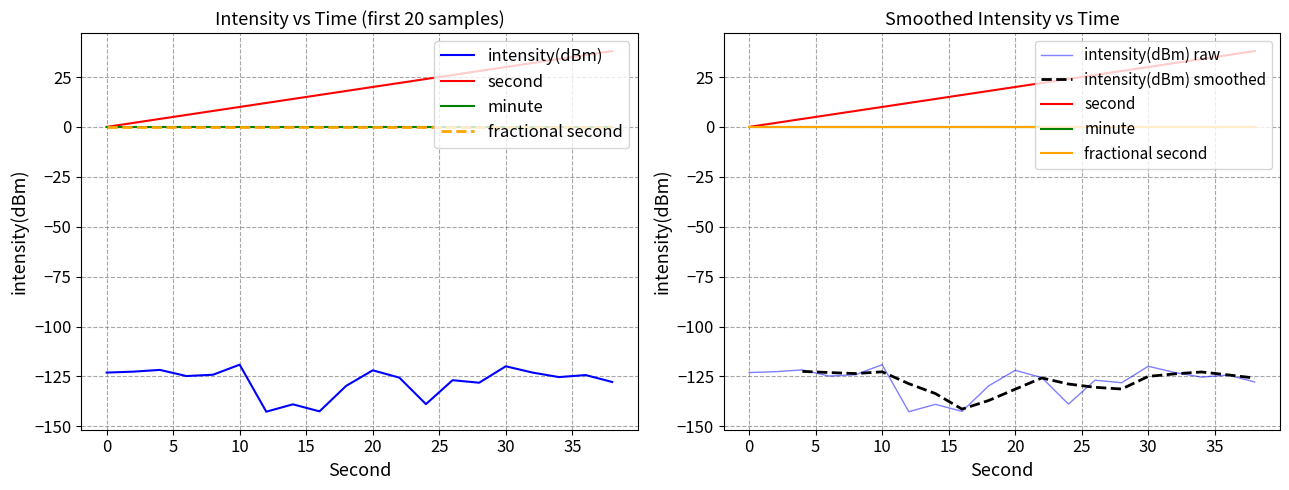

Reading right to left, extract all data points from this chart.

intensity(dBm): -127.8	-124.3	-125.3	-123.1	-119.9	-128.2	-126.9	-138.9	-125.6	-122.0	-129.8	-142.5	-139.0	-142.7	-119.1	-124.2	-124.8	-121.7	-122.6	-123.1
second: 38.0	36.0	34.0	32.0	30.0	28.0	26.0	24.0	22.0	20.0	18.0	16.0	14.0	12.0	10.0	8.0	6.0	4.0	2.0	0.0